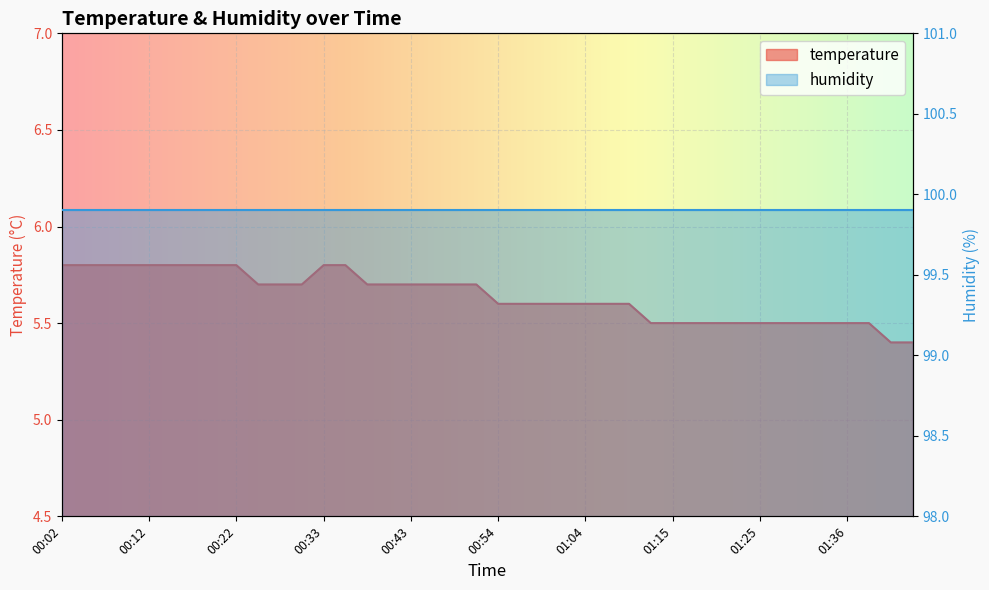

List the labels in order of value, smallest first.

01:41, 01:44, 01:12, 01:15, 01:17, 01:20, 01:22, 01:25, 01:28, 01:31, 01:33, 01:36, 01:39, 00:54, 00:56, 00:59, 01:02, 01:04, 01:07, 01:09, 00:25, 00:28, 00:30, 00:38, 00:41, 00:43, 00:46, 00:49, 00:51, 00:02, 00:04, 00:07, 00:09, 00:12, 00:15, 00:17, 00:20, 00:22, 00:33, 00:35